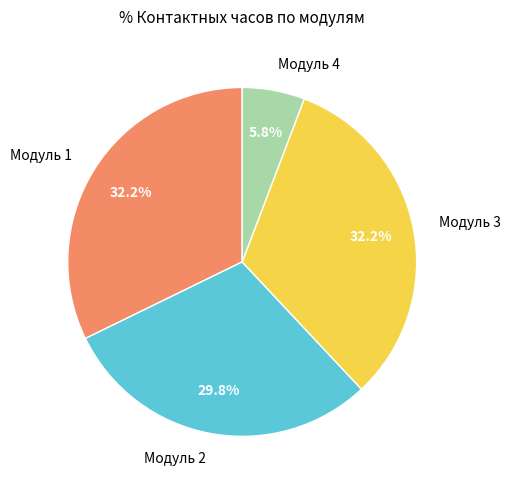

Count the number of slices in the pie.

4